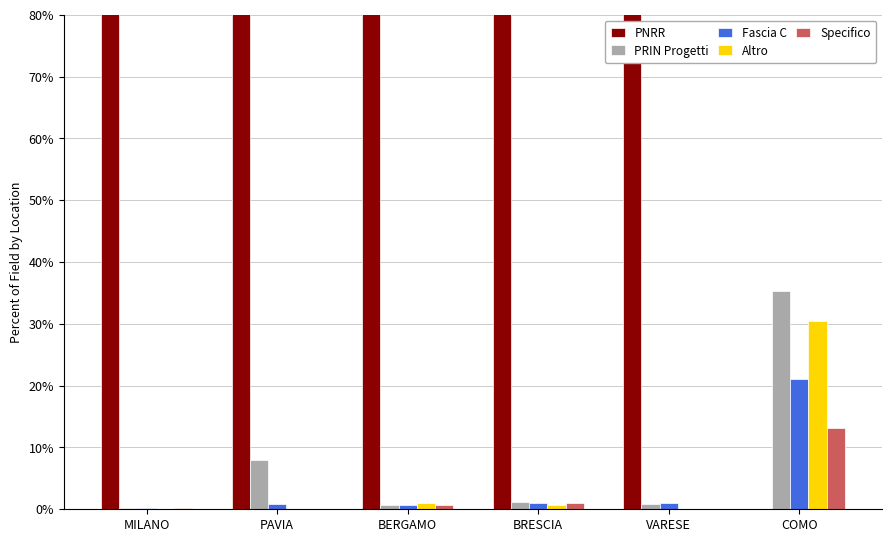

Reading left to right, what are all the values shown in this chart?

PNRR: 99.2	91.2	97.1	96.1	98.1	0.0
PRIN Progetti: 0.2	8.0	0.6	1.2	0.8	35.3
Fascia C: 0.2	0.9	0.6	1.0	1.1	21.1
Altro: 0.1	0.0	1.0	0.7	0.0	30.5
Specifico: 0.3	0.0	0.7	1.1	0.0	13.1